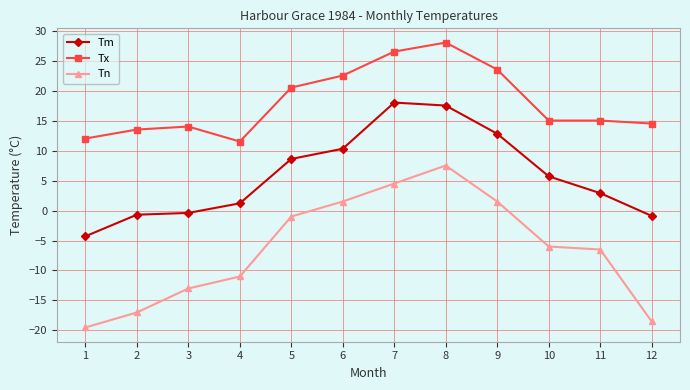

What is the value of the Tn point at the 4th from the left?

-11.0